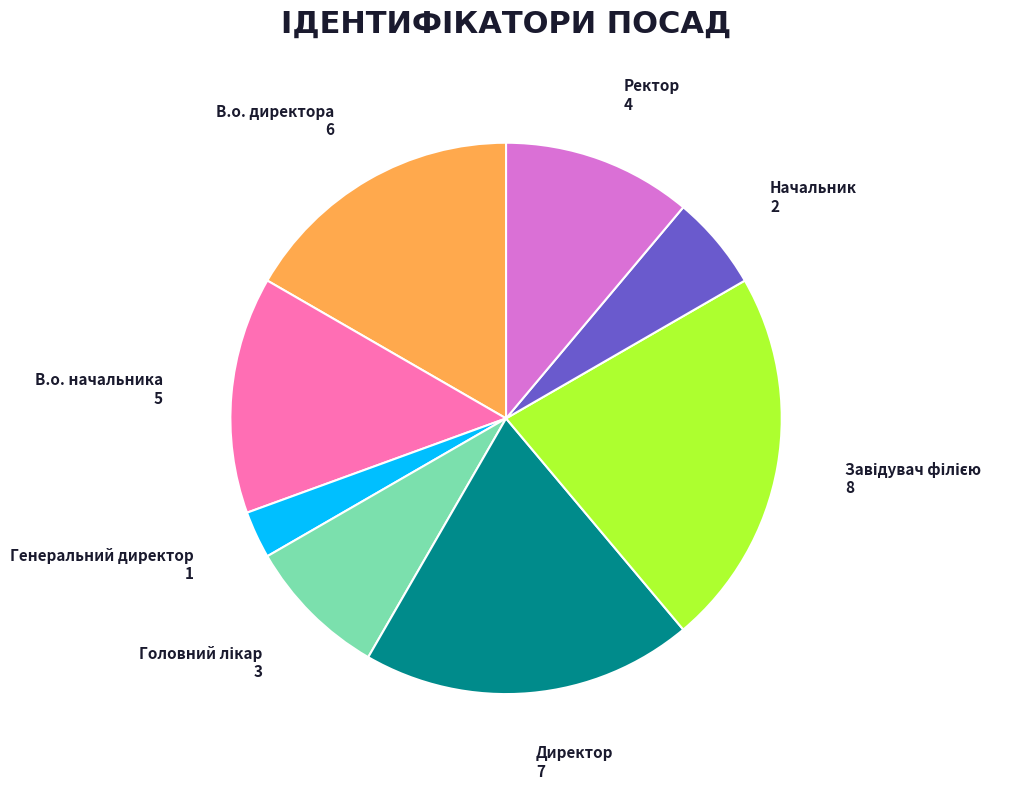

Is there a majority slice in this chart?

No